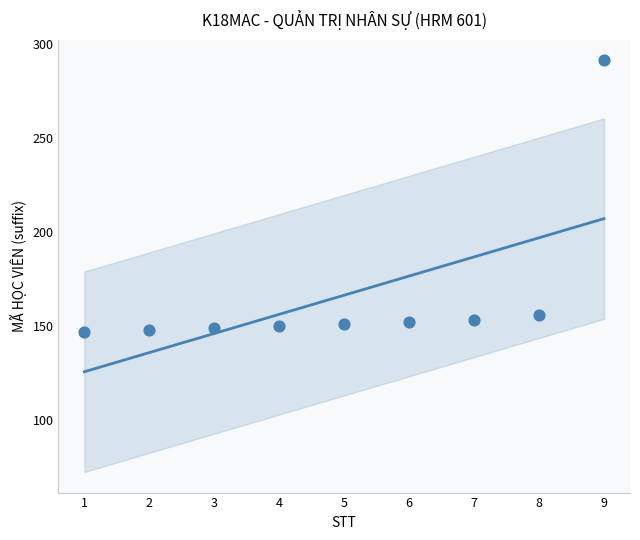

What is the range of Y values (max minus min)?

144